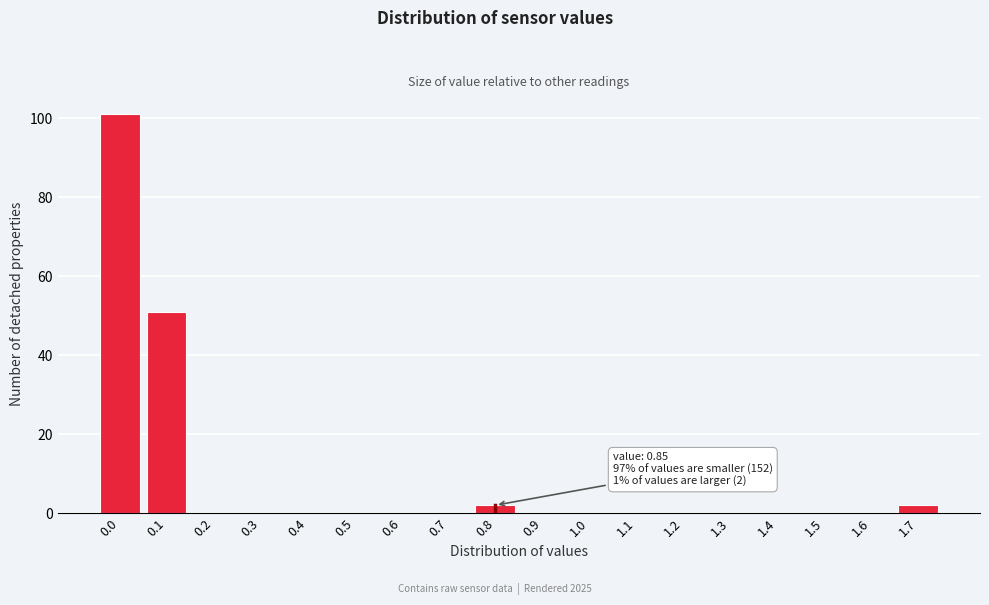

Reading left to right, list all the values displayed in this chart.

0.0=101	0.1=51	0.2=0	0.3=0	0.4=0	0.5=0	0.6=0	0.7=0	0.8=2	0.9=0	1.0=0	1.1=0	1.2=0	1.3=0	1.4=0	1.5=0	1.6=0	1.7=2